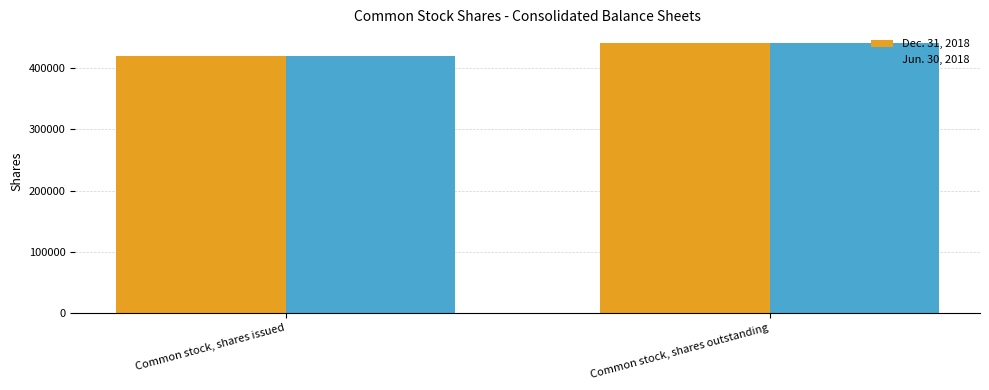

What is the maximum value shown in the chart?

441290